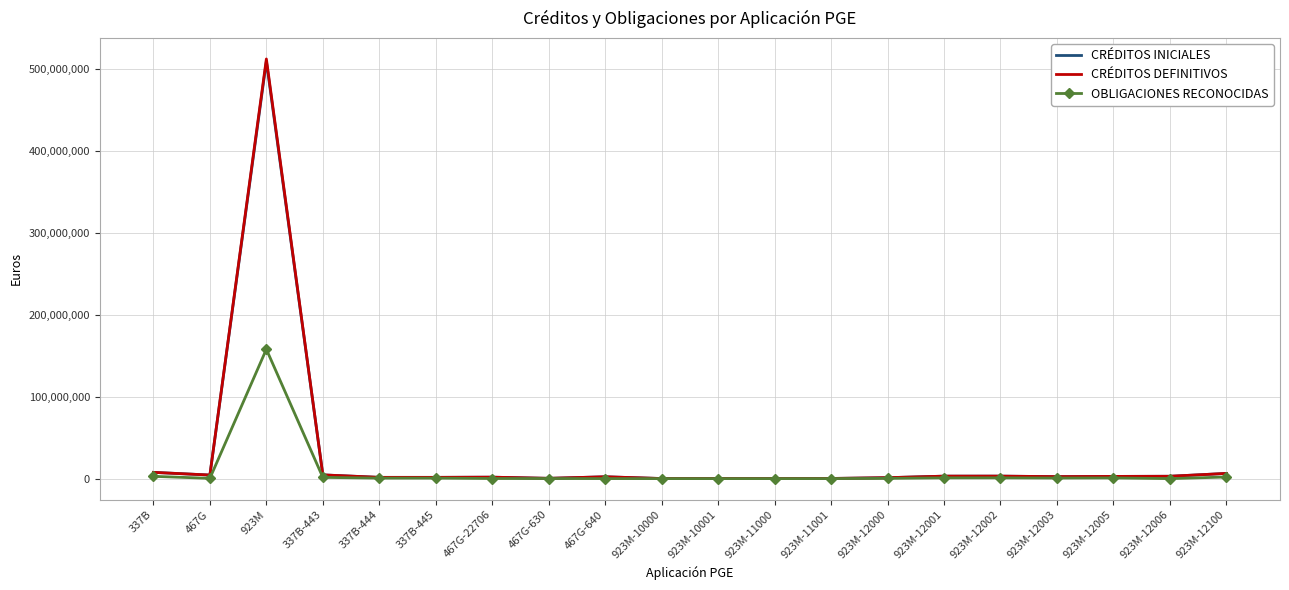

Is the value of OBLIGACIONES RECONOCIDAS at 923M-11001 greater than the value of CRÉDITOS DEFINITIVOS at 923M?

No